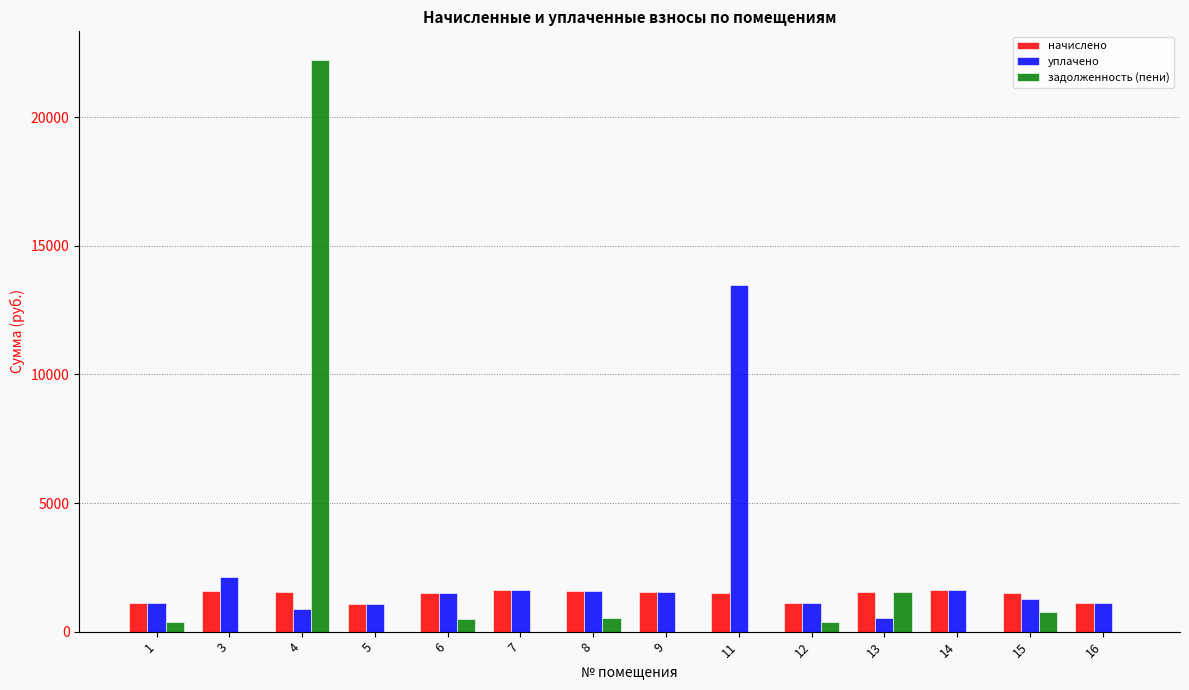

Is it true that начислено equals 1543.4 at 9?

True